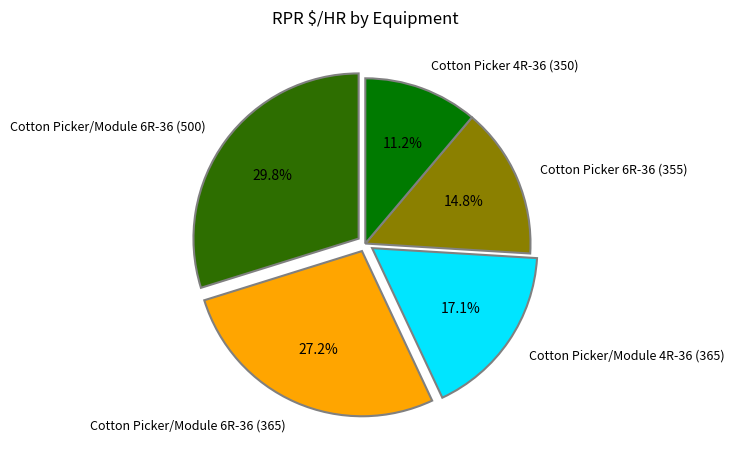

Count the number of slices in the pie.

5